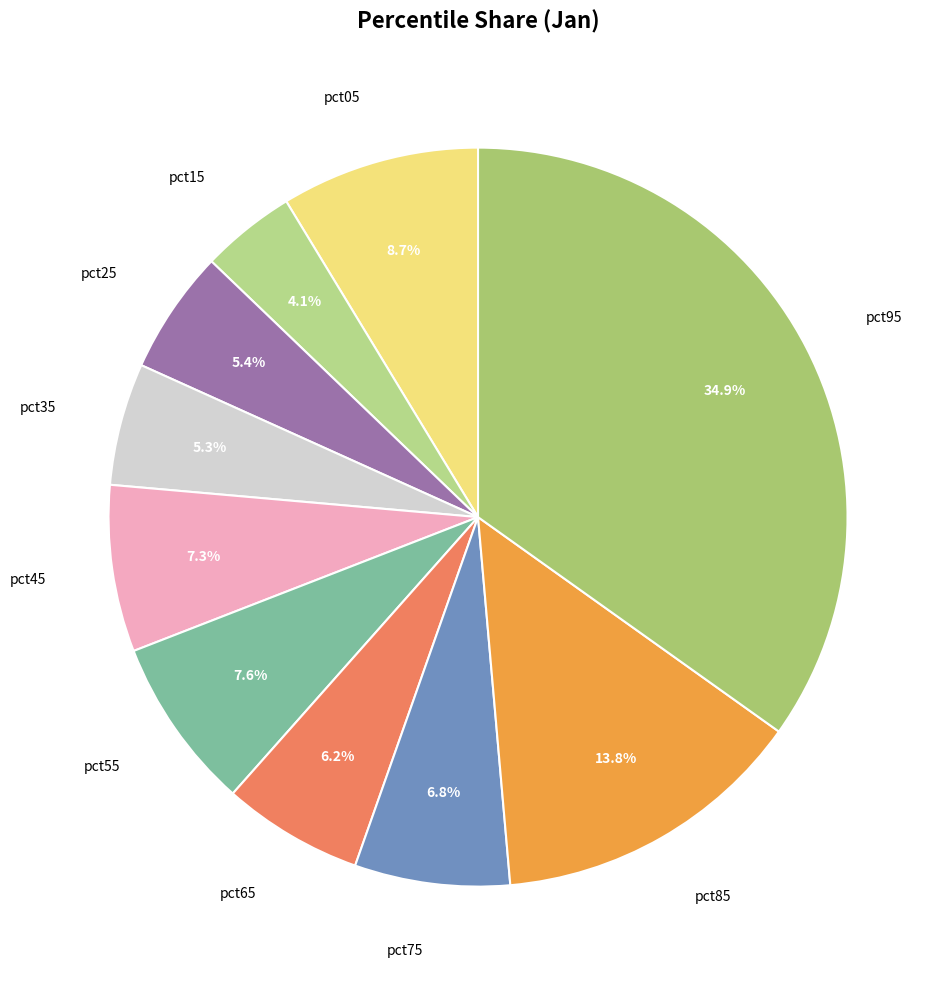

Does pct35 account for over 50% of the chart?

No